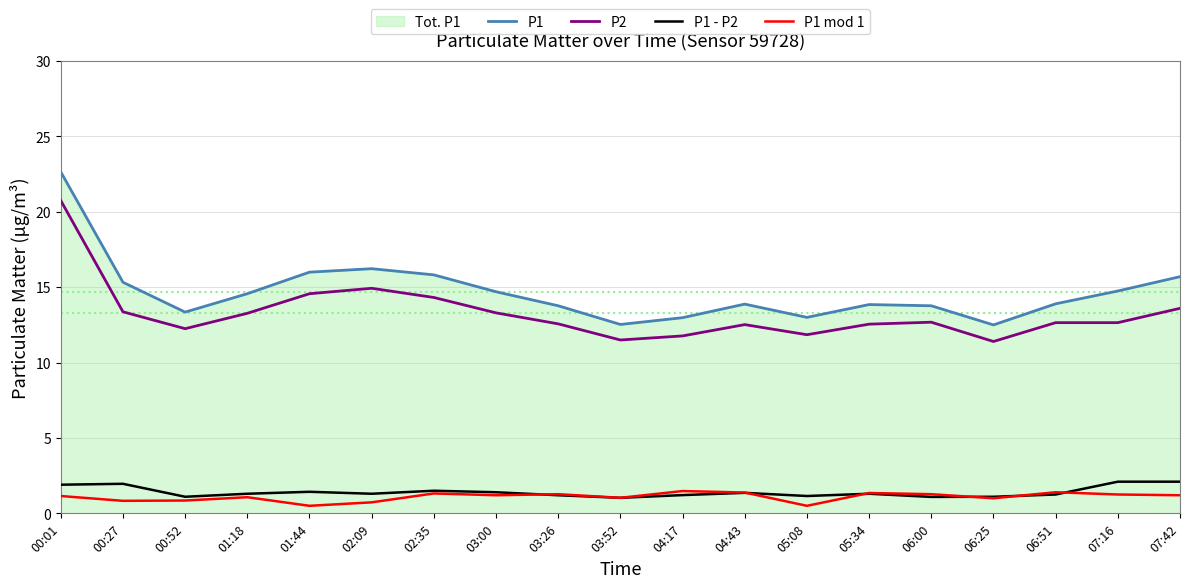

At which category is the sum across all series the highest?

00:01